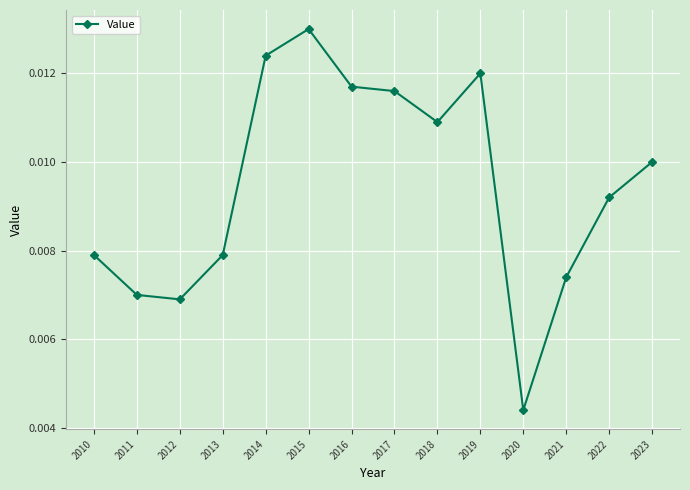

Count the values in the range 0 to 1.

14